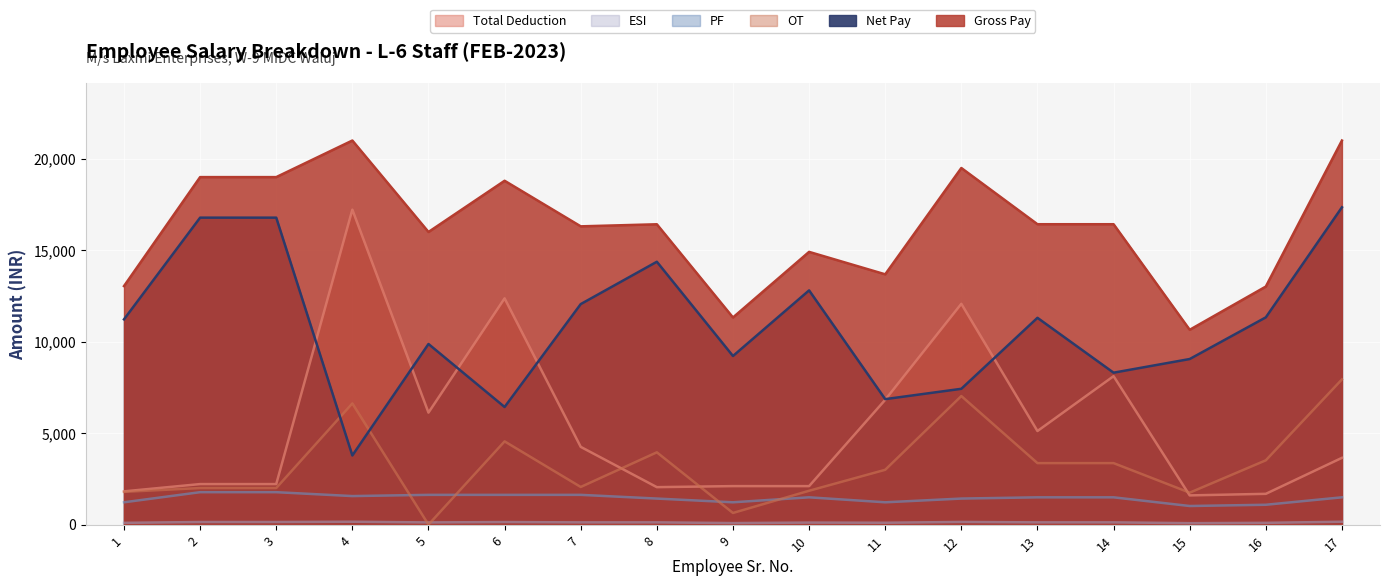

Where is ESI nearest to the value 119?

5